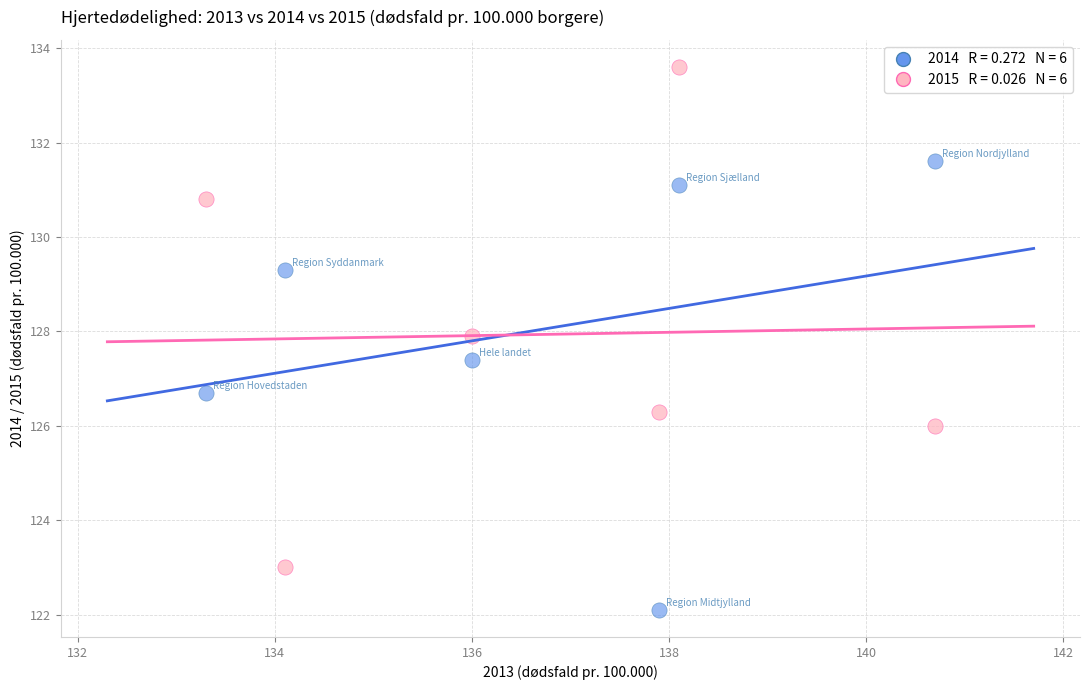

Across all data points, what is the average Y value?

128.0